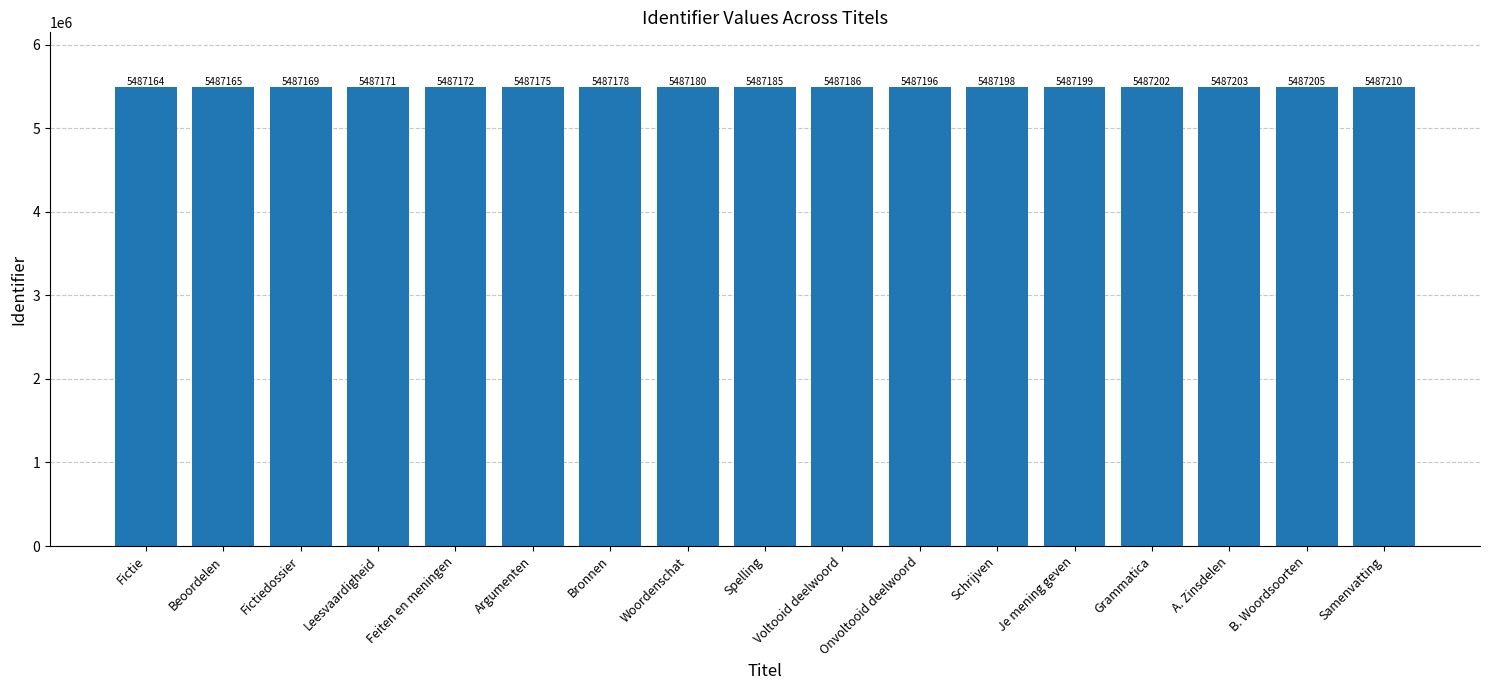

List the labels in order of value, largest first.

Samenvatting, B. Woordsoorten, A. Zinsdelen, Grammatica, Je mening geven, Schrijven, Onvoltooid deelwoord, Voltooid deelwoord, Spelling, Woordenschat, Bronnen, Argumenten, Feiten en meningen, Leesvaardigheid, Fictiedossier, Beoordelen, Fictie